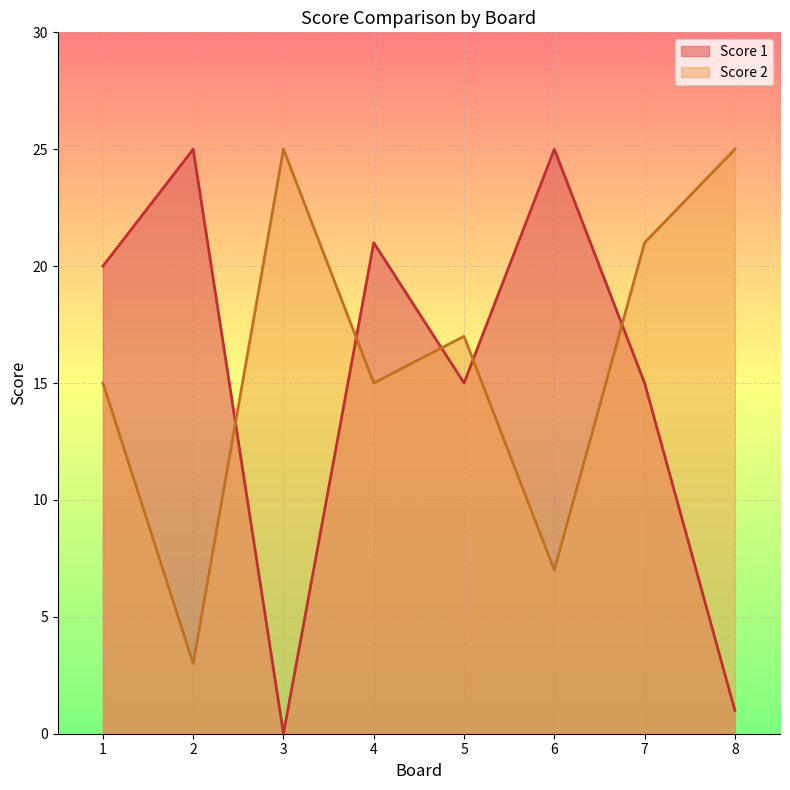

Rank the categories by Score 1 value from highest to lowest.

2, 6, 4, 1, 5, 7, 8, 3